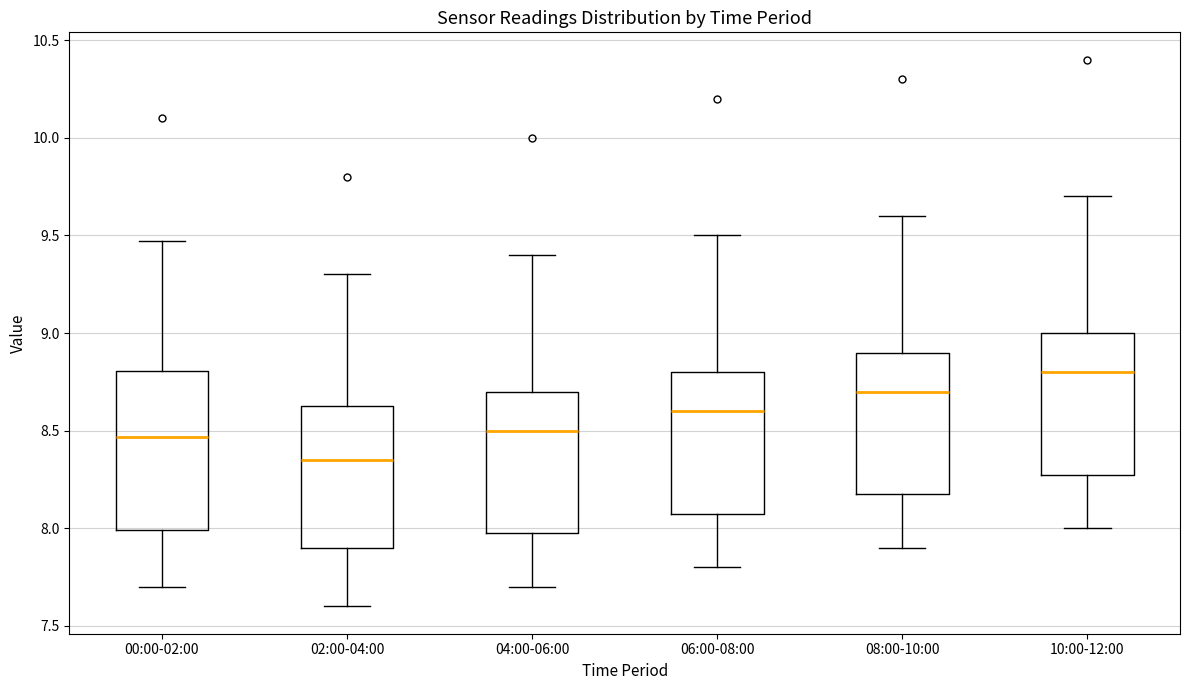

Which box has the lowest median line?

02:00-04:00